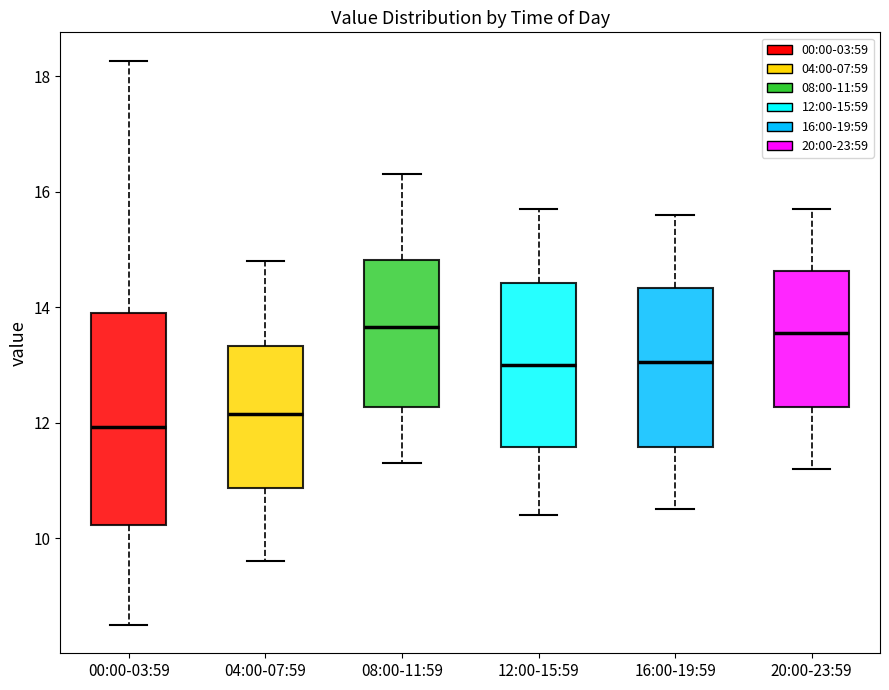

Where does the median line of the box for 12:00-15:59 sit on the y-axis? The values are not printed on the chart, so give them approximately, as read against the axis.

13.0